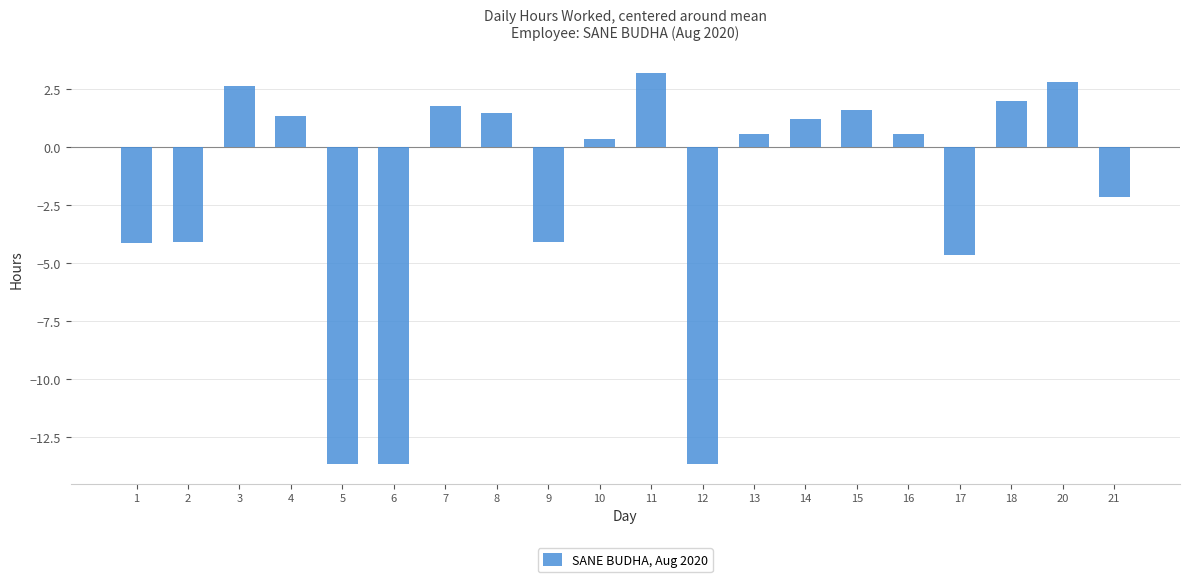

What is the approximate value at 6?

-13.7